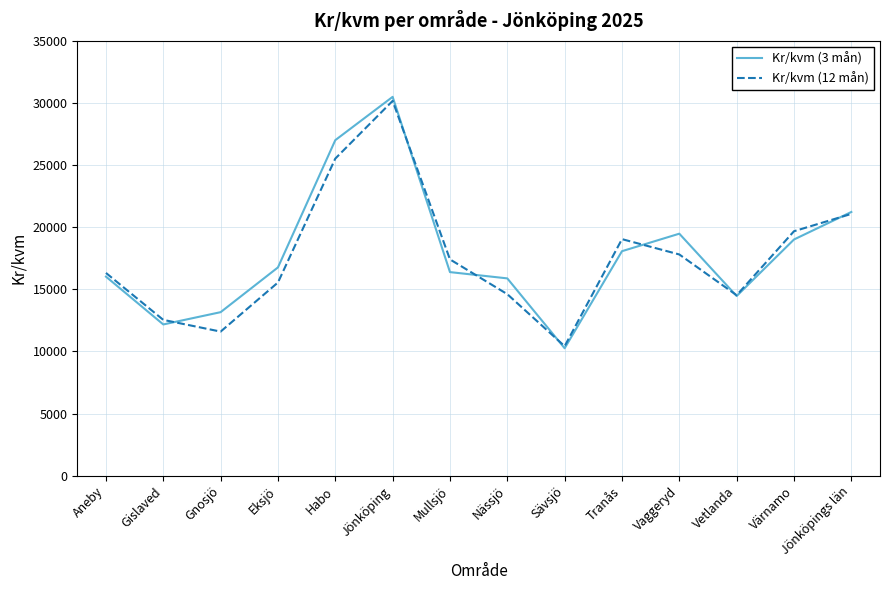

Is the value of Kr/kvm (3 mån) at Mullsjö greater than the value of Kr/kvm (12 mån) at Gnosjö?

Yes